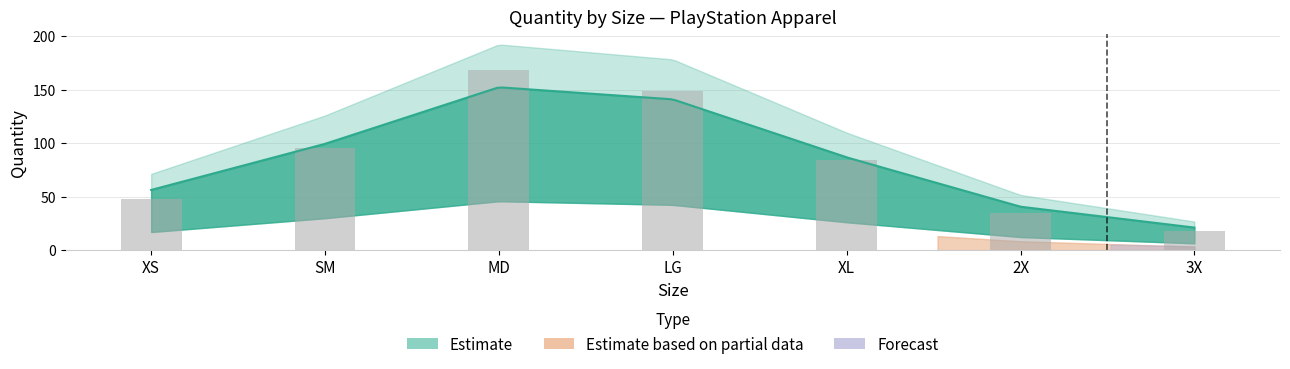

What position from the right is 3X?

1